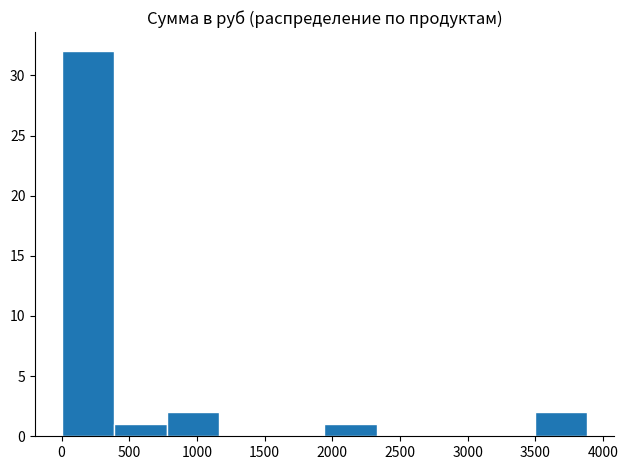

Reading left to right, list every bar in this chart as the range it spans on the x-axis followed by its height. Neither the bar edges nor the heights are printed on the chart, so give them approximately, as read against the axes.

0 to 400: 32
400 to 800: 1
800 to 1150: 2
1150 to 1550: 0
1550 to 1950: 0
1950 to 2350: 1
2350 to 2700: 0
2700 to 3100: 0
3100 to 3500: 0
3500 to 3900: 2